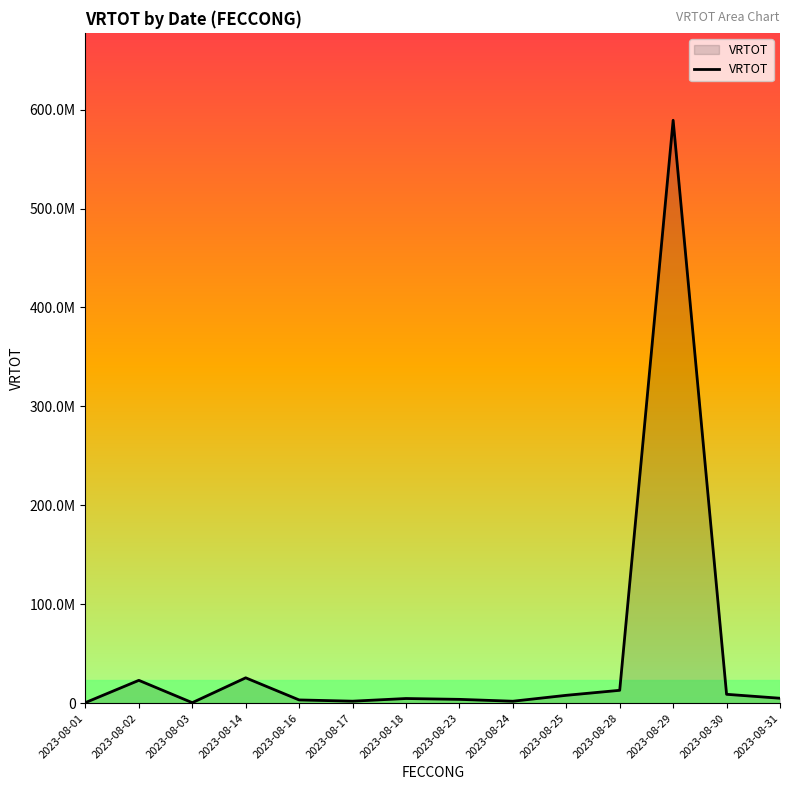

Is this an area chart (filled region under the line)?

Yes